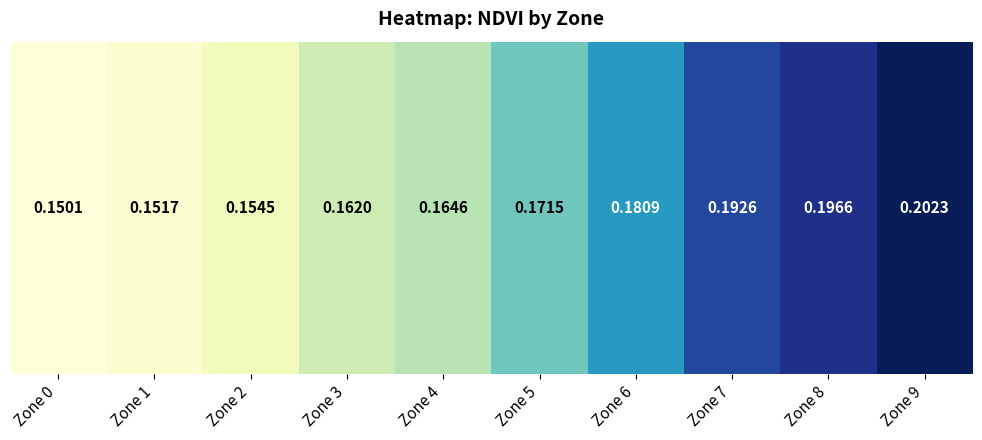

What is the change in value from Zone 0 to Zone 9?

+0.1